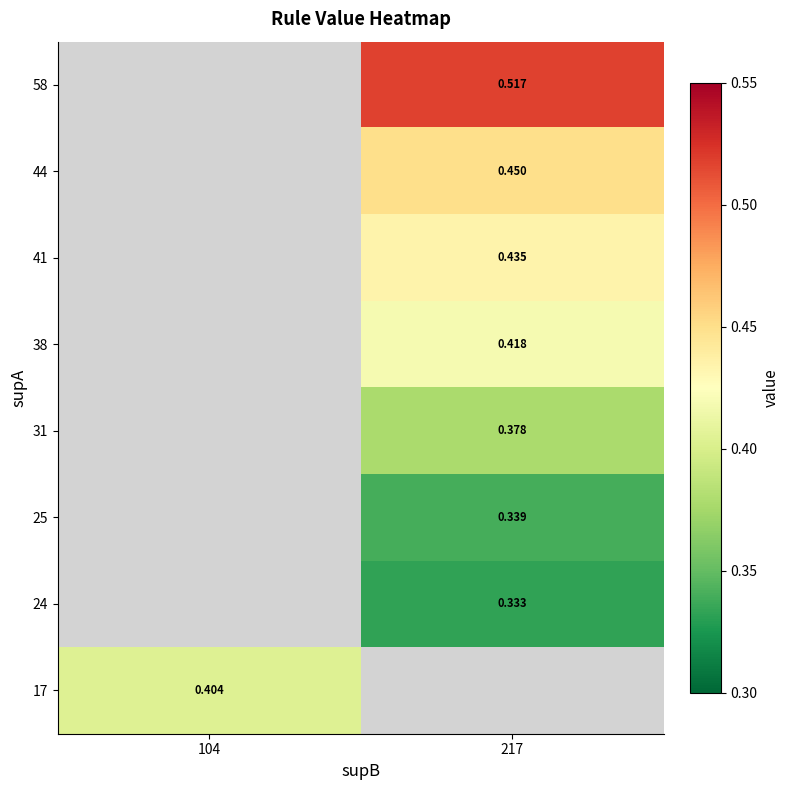

Between 217 and 104, which is larger?

104